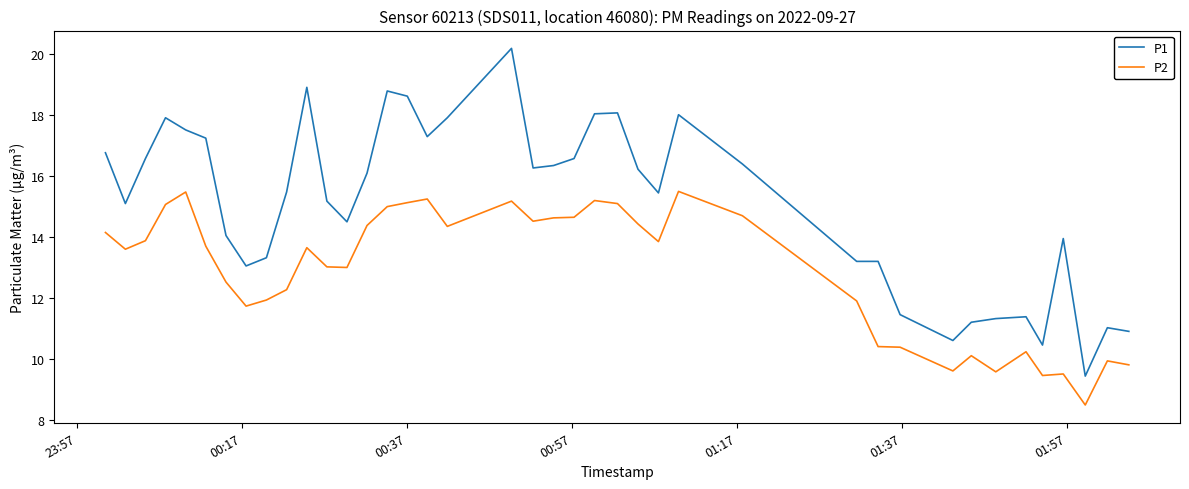

True or false: P2 and P1 cross at least once.

False